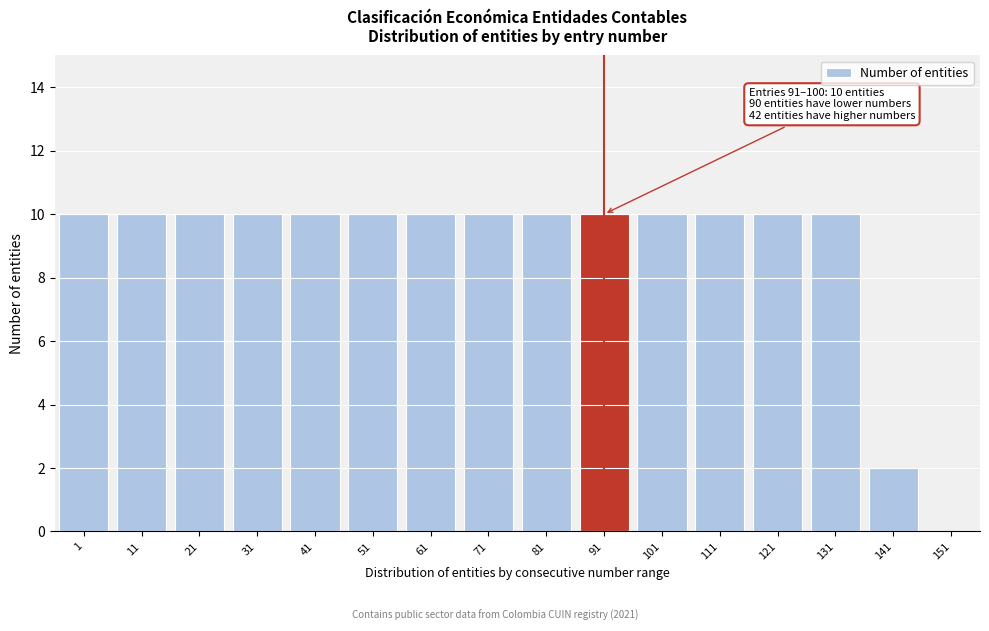

Reading right to left, transcribe all the data shown in this chart.

151=0	141=2	131=10	121=10	111=10	101=10	91=10	81=10	71=10	61=10	51=10	41=10	31=10	21=10	11=10	1=10